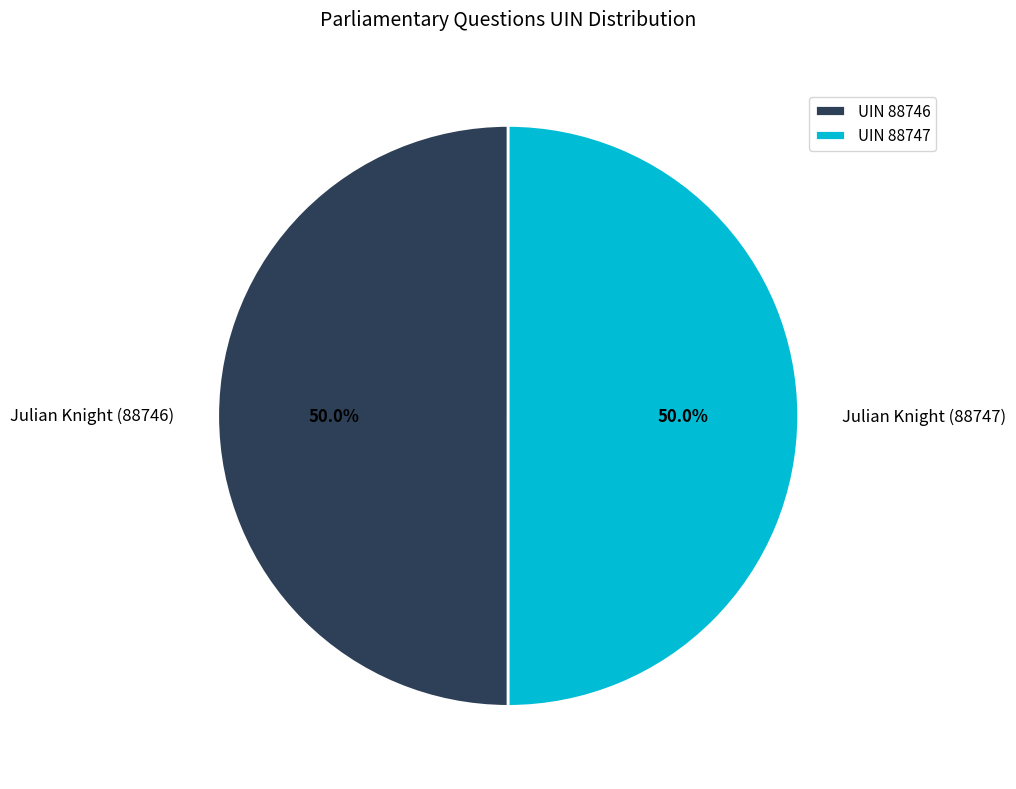

How much of the chart is everything except UIN 88746?

50.0%